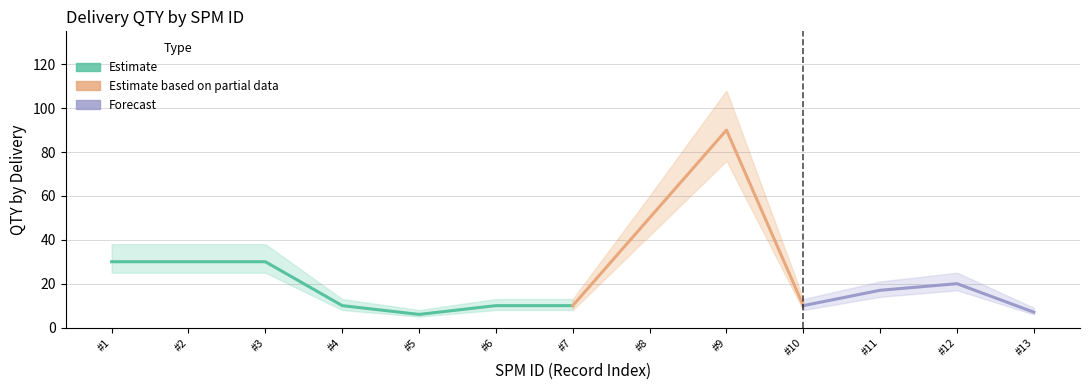

At how many categories does at least one series exceed 78?

1